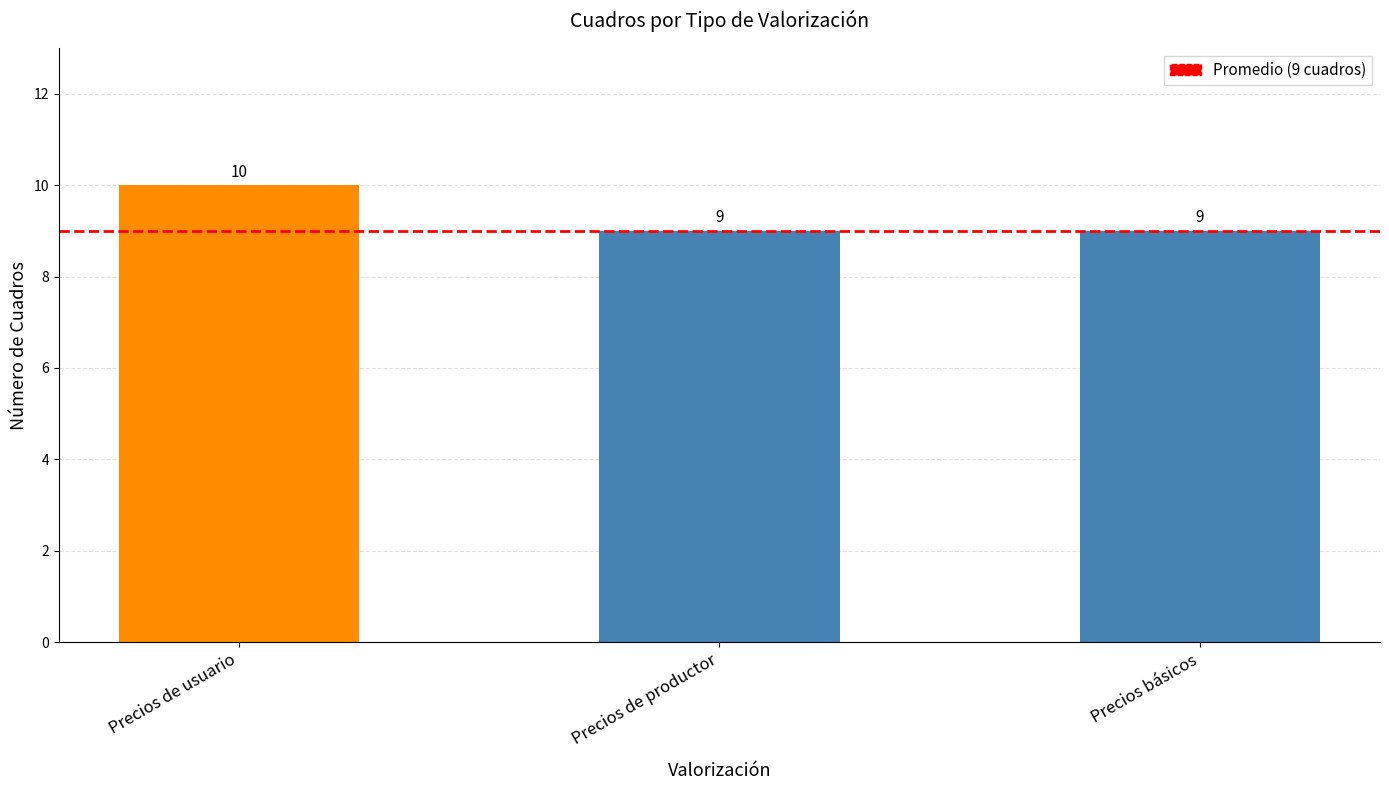

How many bars are there in total?

3